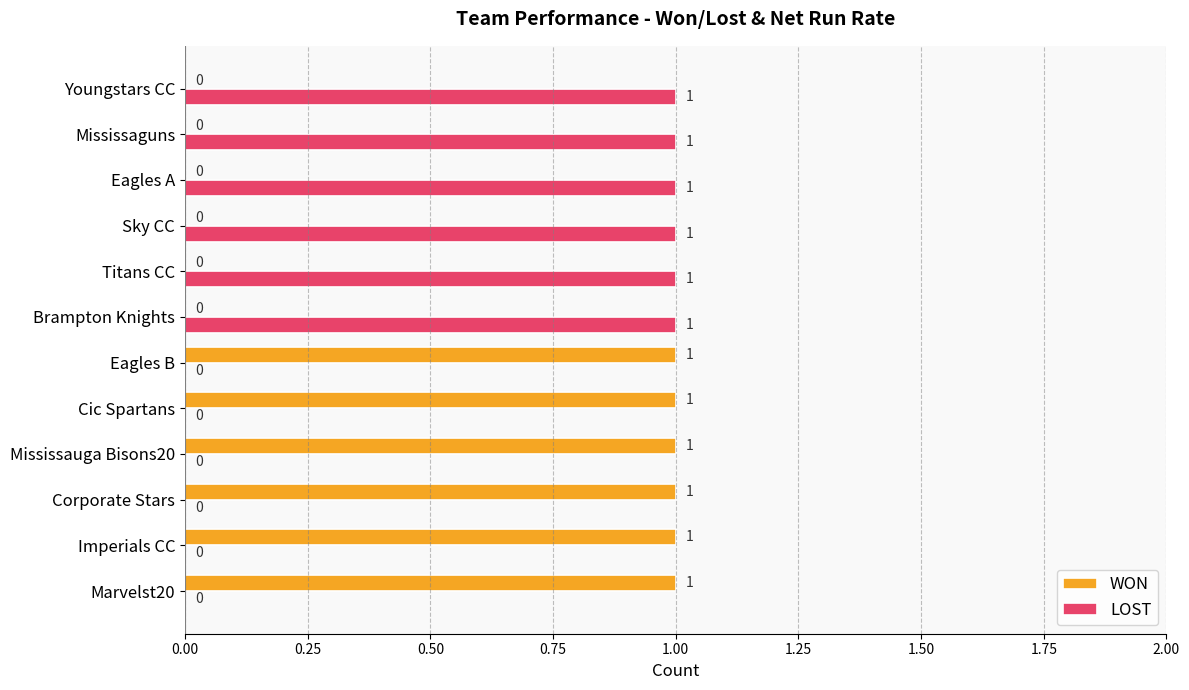

The value of LOST at Marvelst20 is 1. True or false?

False